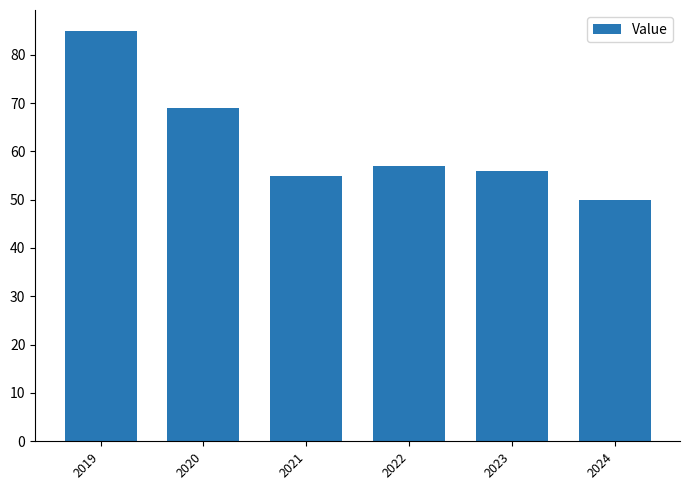

At which label is the value closest to 67?

2020